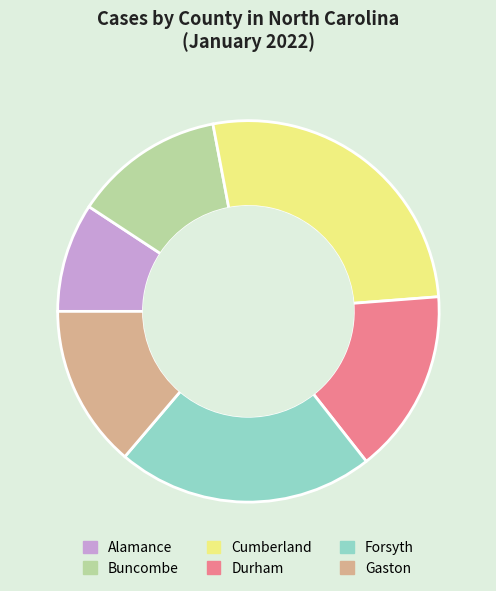

Does any single category account for the majority?

No